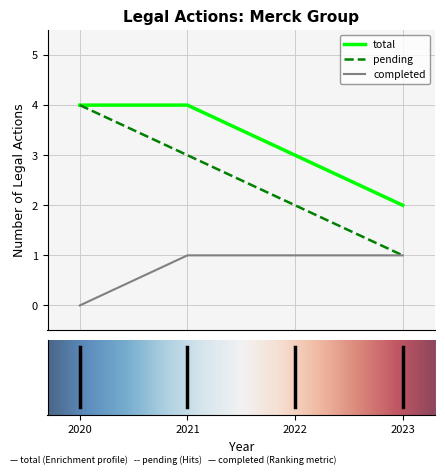

Which series has the largest range (max minus min)?

pending